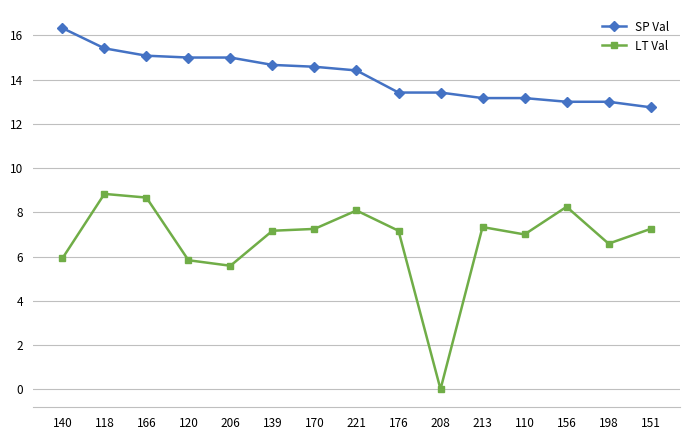

Which series has the largest range (max minus min)?

LT Val